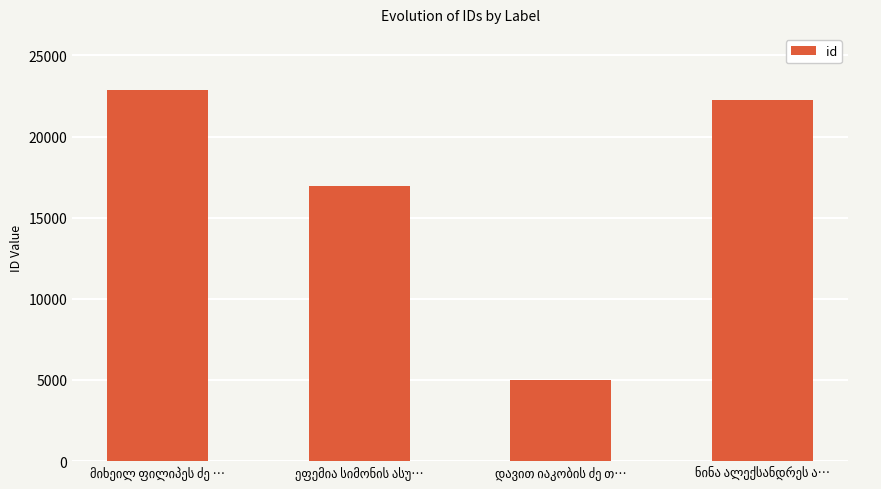

How many categories are shown in the chart?

4